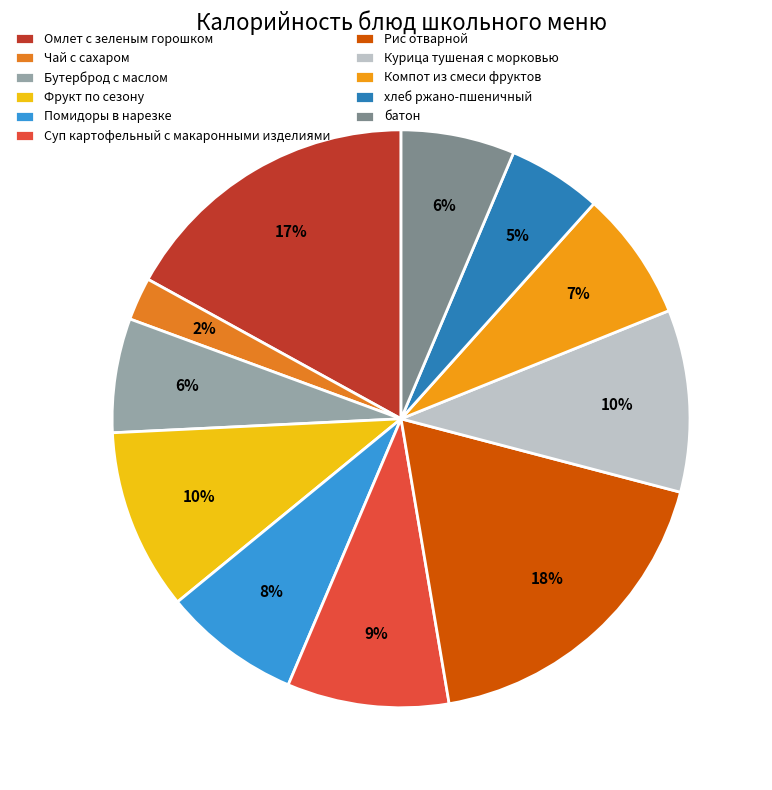

Does any single category account for the majority?

No